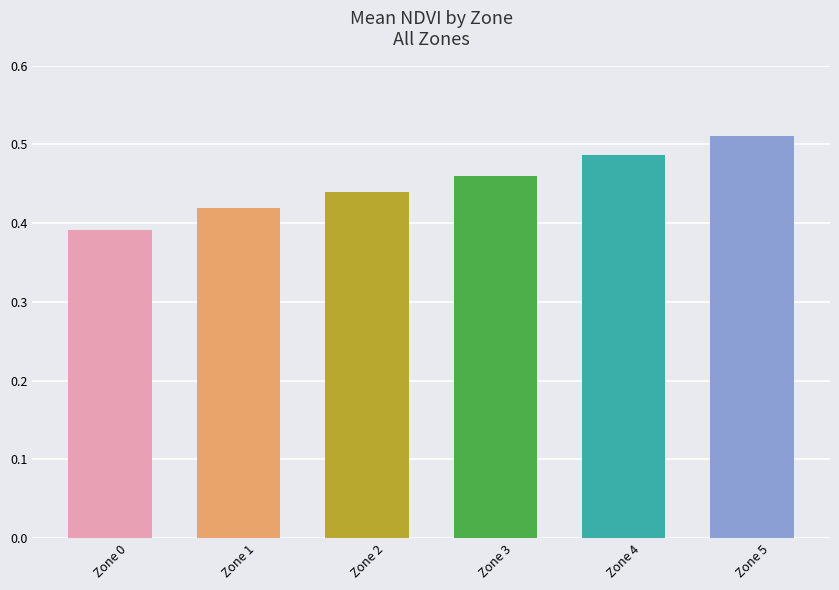

How many values are between 0 and 1?

6